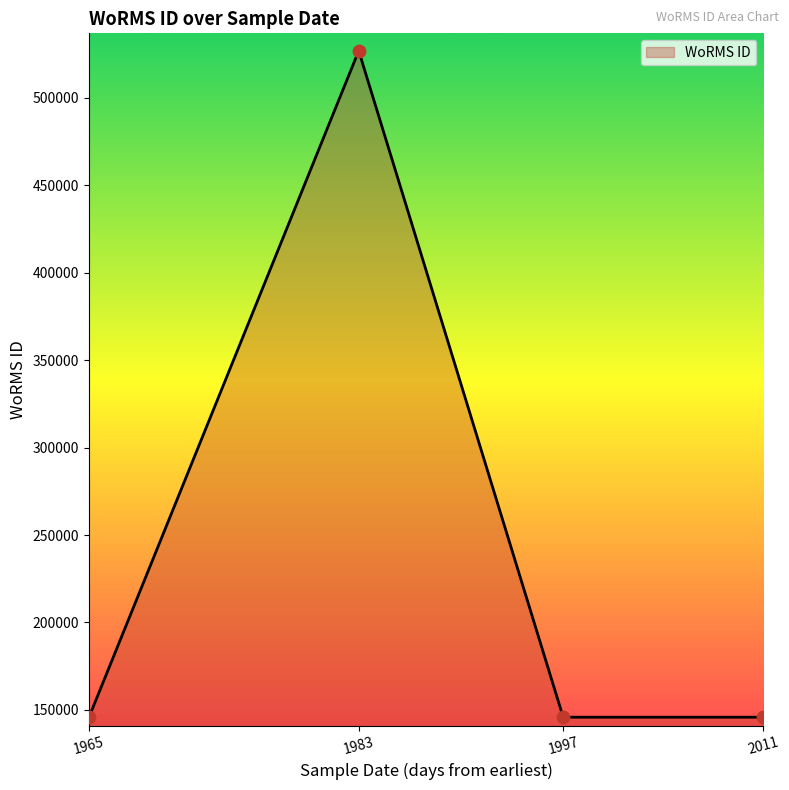

What is the change in value from 1983 to 1997?

-381151